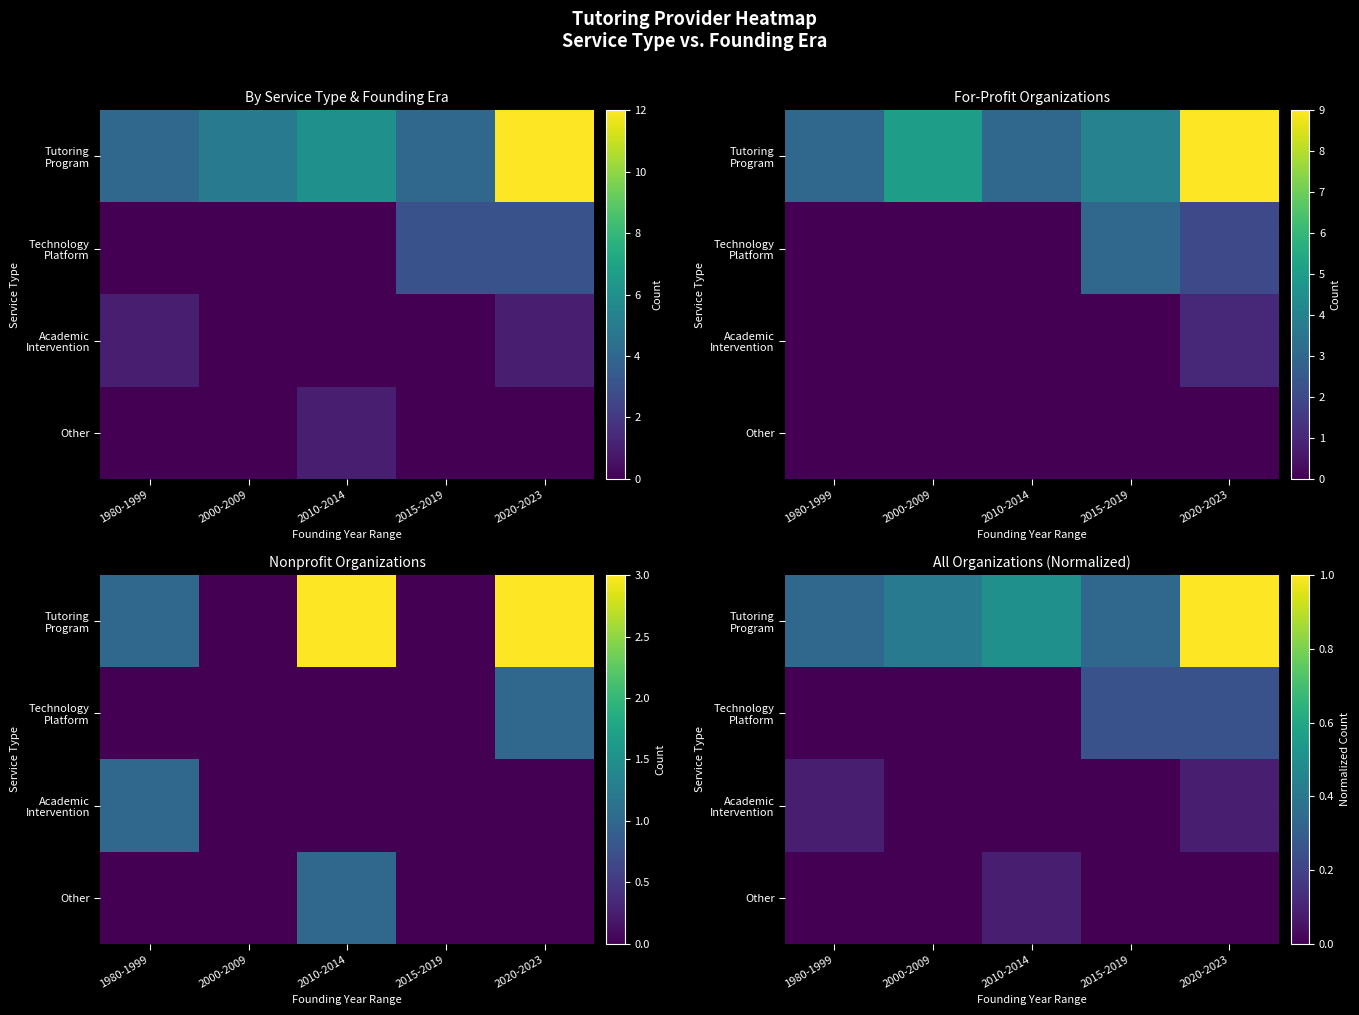

Which series has the largest total across all categories?

Tutoring Program